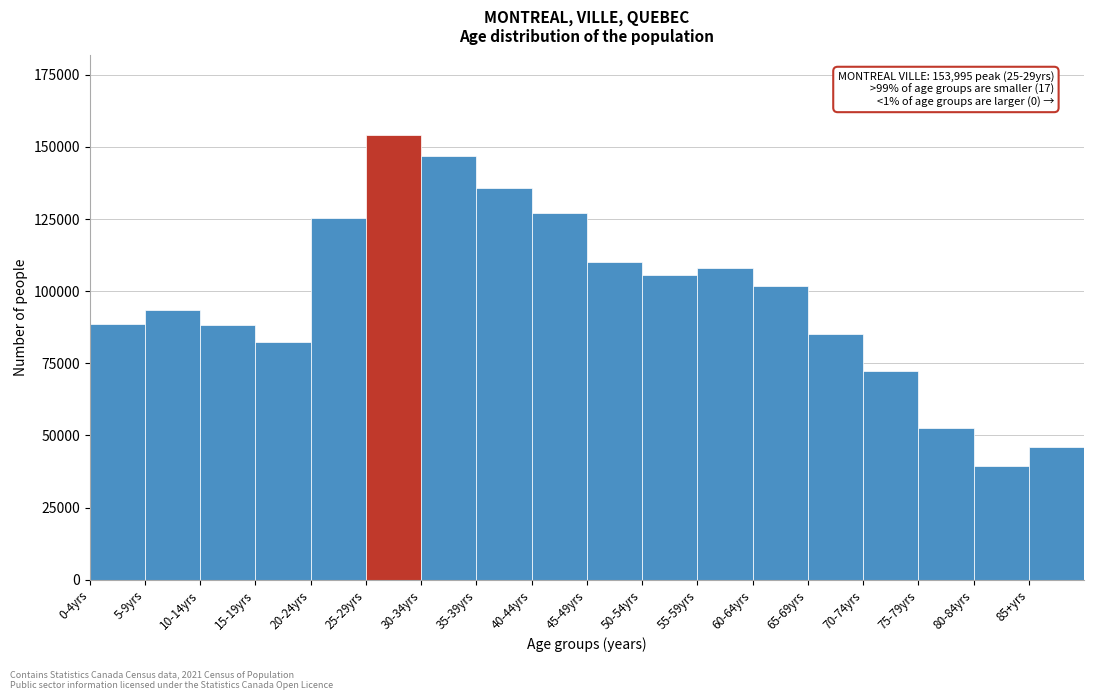

What is the value of the 7th bar from the left?

146855